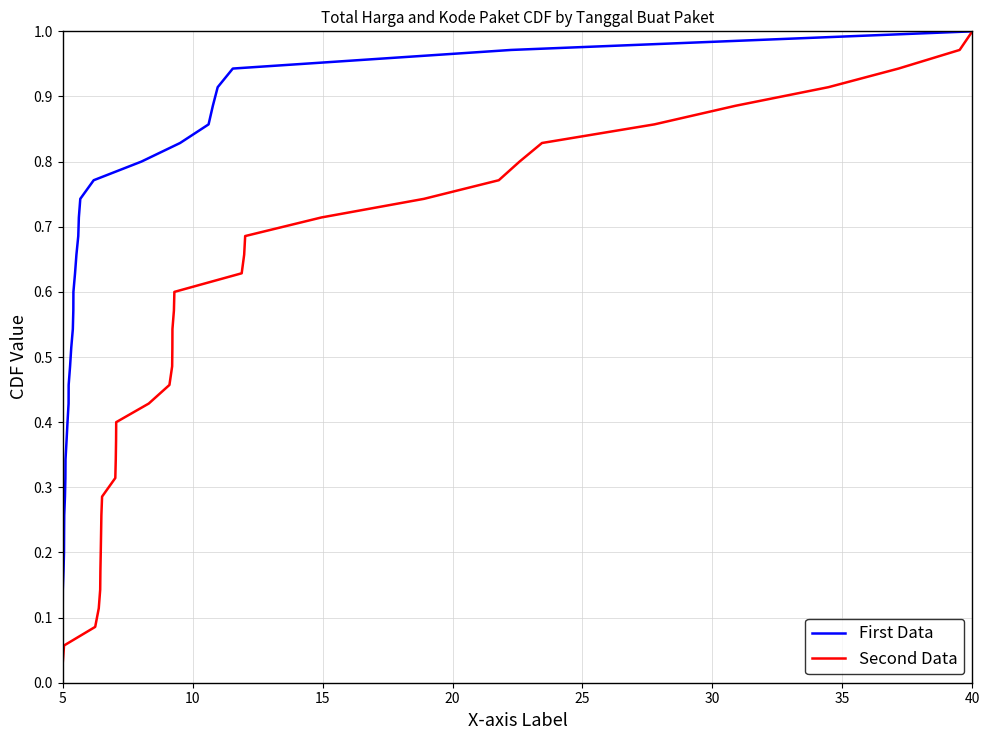

Which category has the lowest value in the First Data series?

5